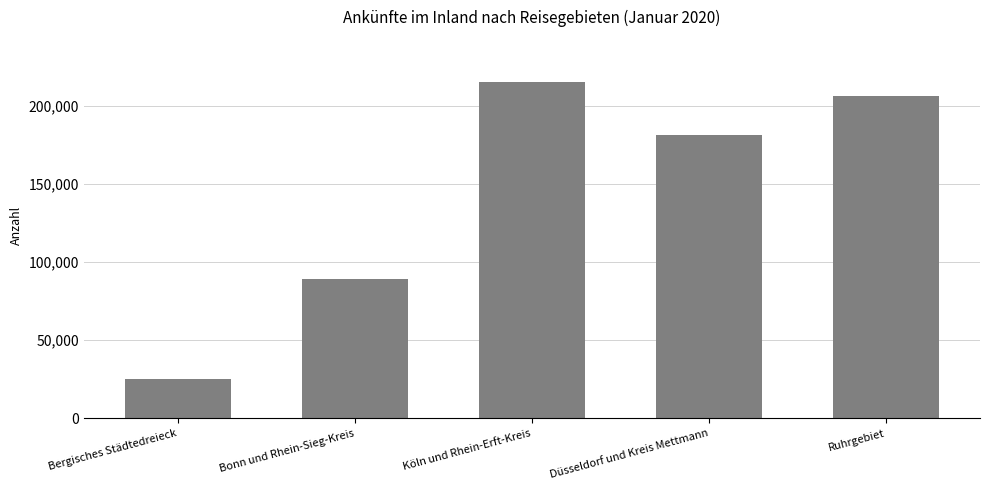

Which category has the highest value across all series?

Köln und Rhein-Erft-Kreis